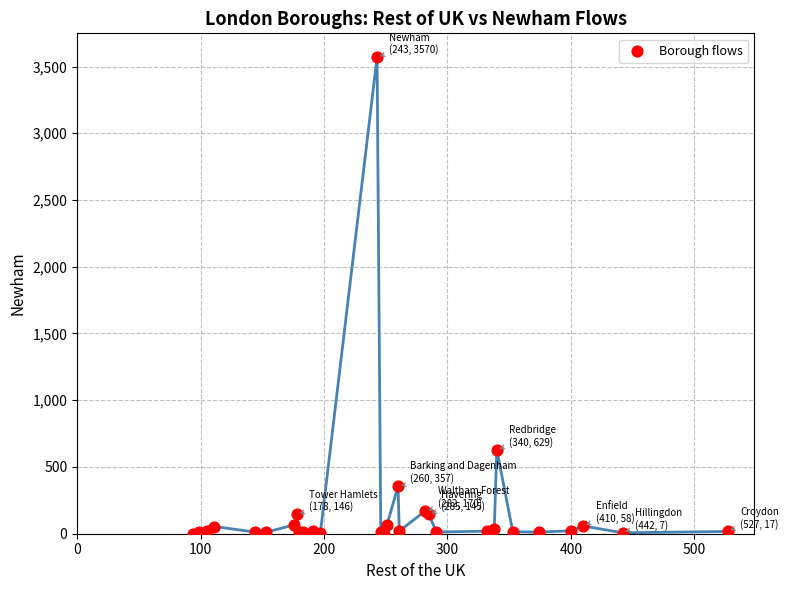

What Y value in the scatter plot is closest to 1785?

629